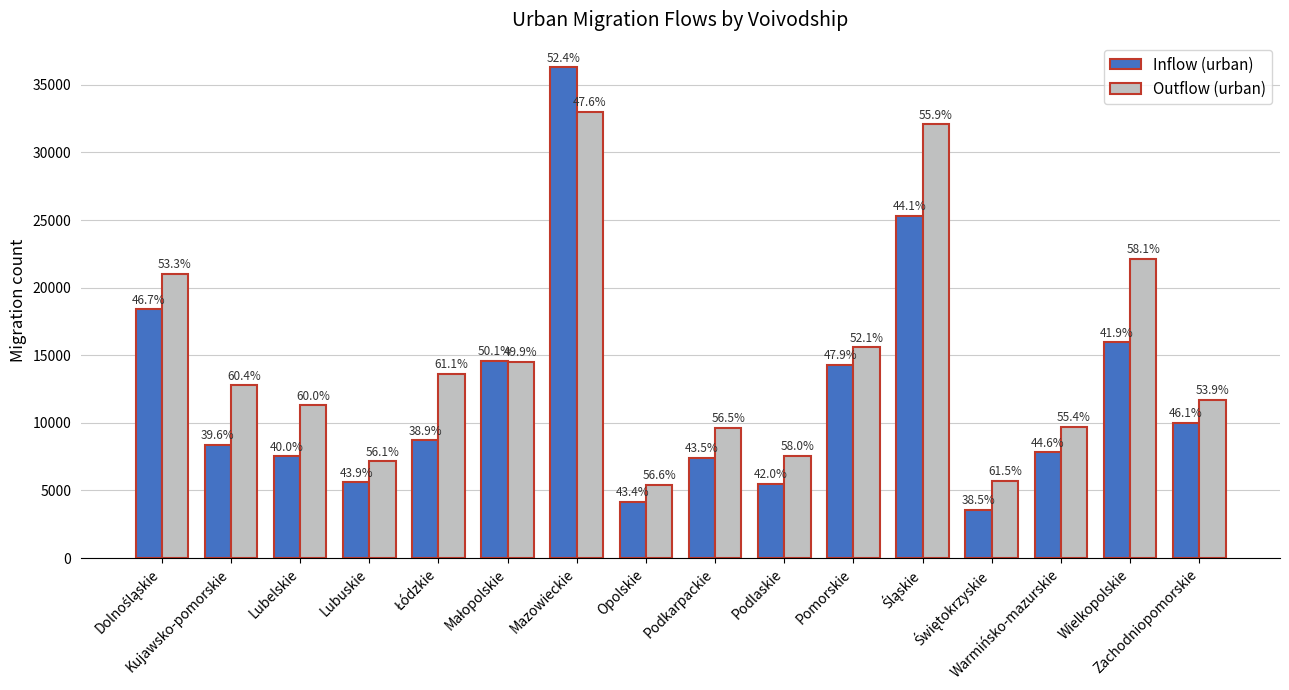

What position from the left is Podkarpackie?

9